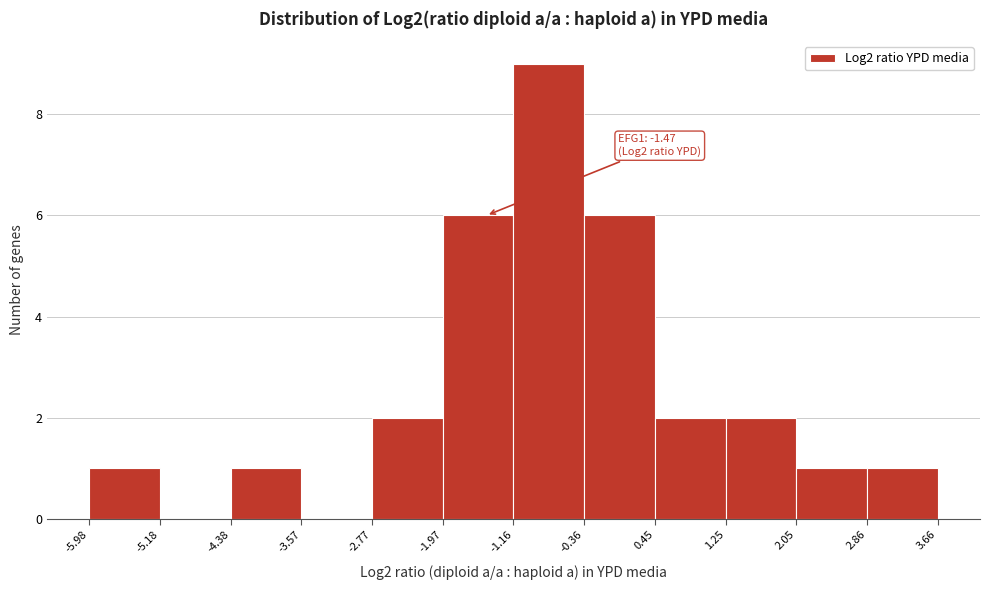

Which range on the x-axis has the tallest bar?

-1.16 to -0.36